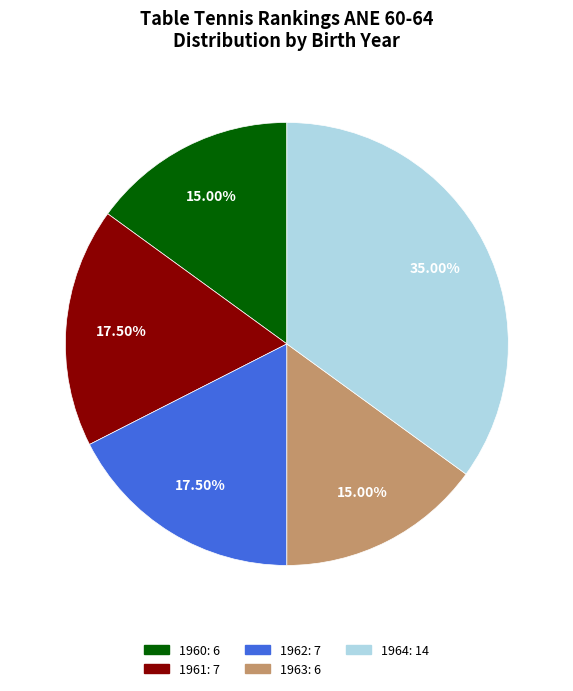

Combined, do 1964 and 1962 account for over 50%?

Yes